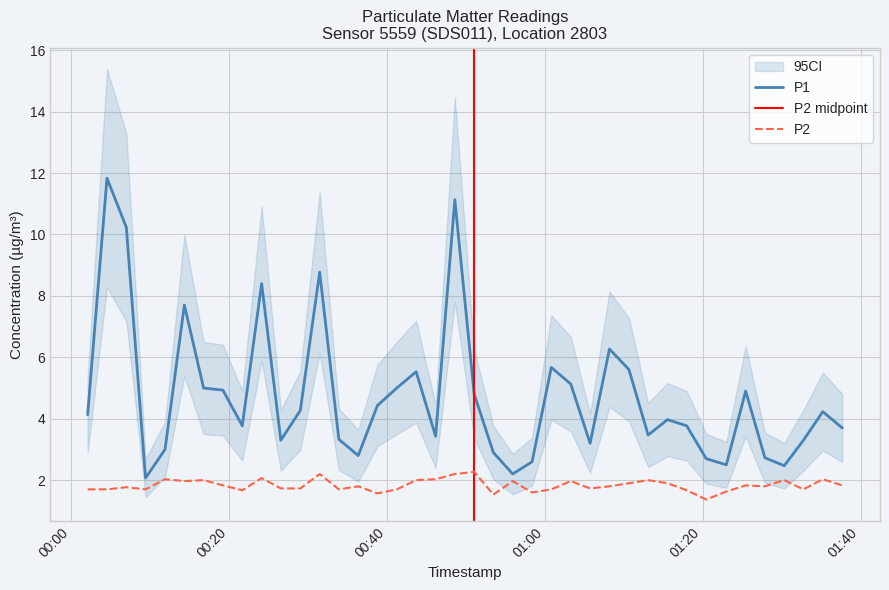

What is the sum of all P1 values?

189.2